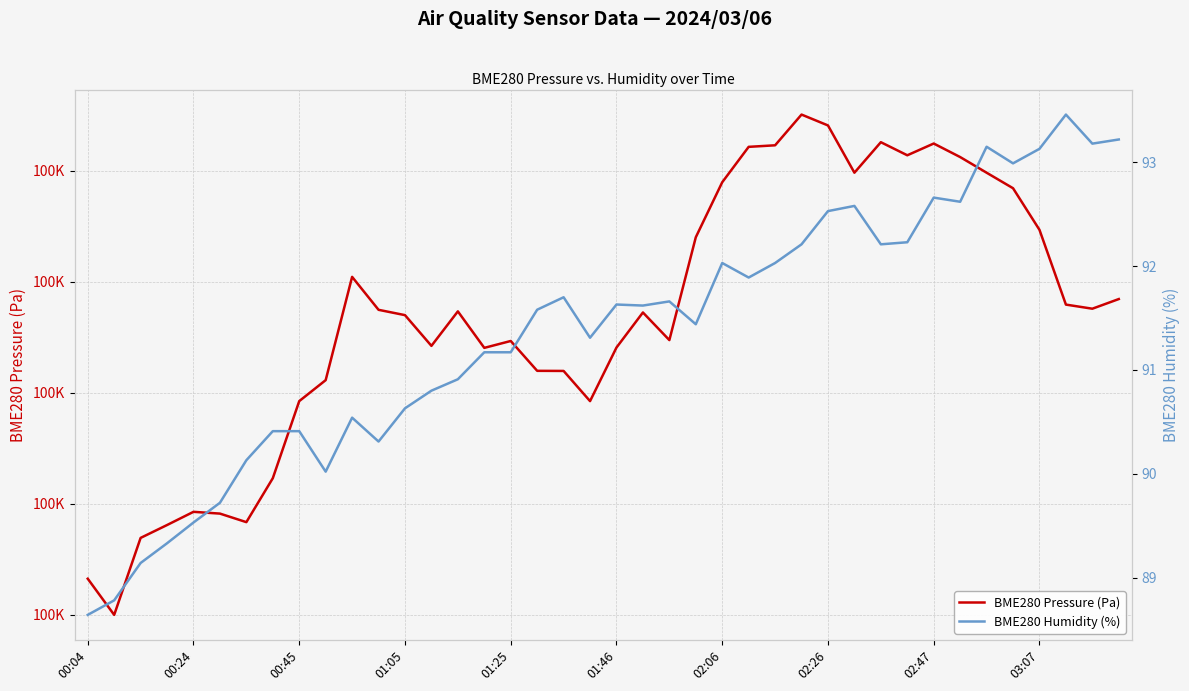

What is the spread (max minus min) of values at 25?

100120.3